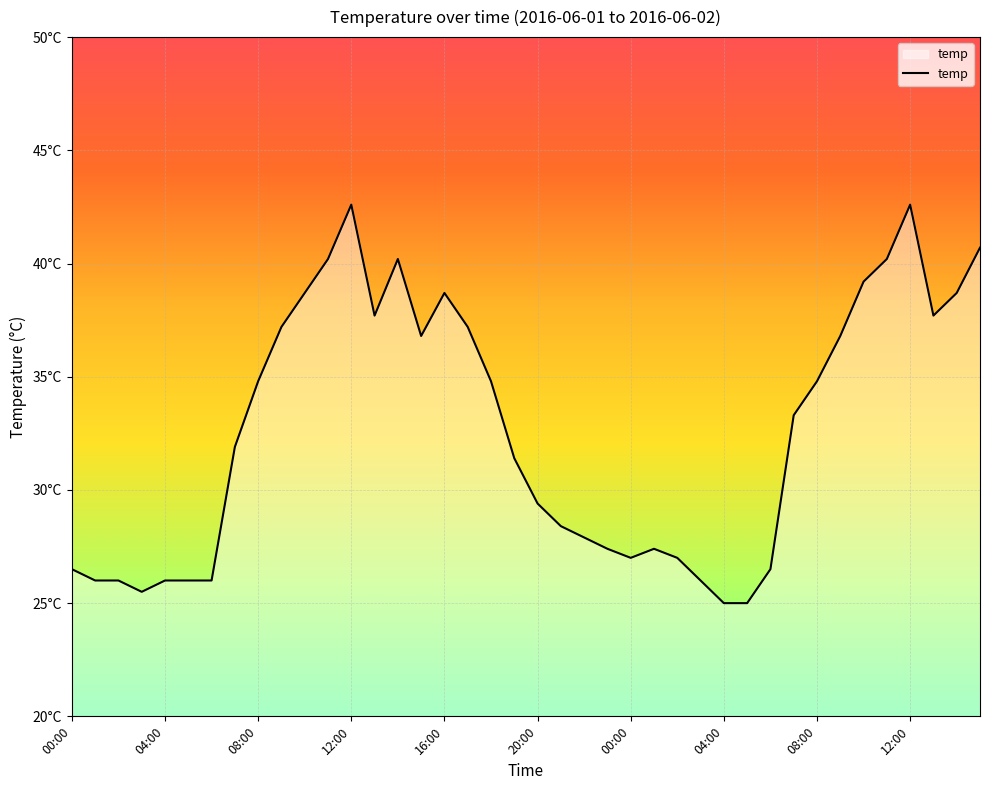

What is the value of the 16th point from the left?

36.8